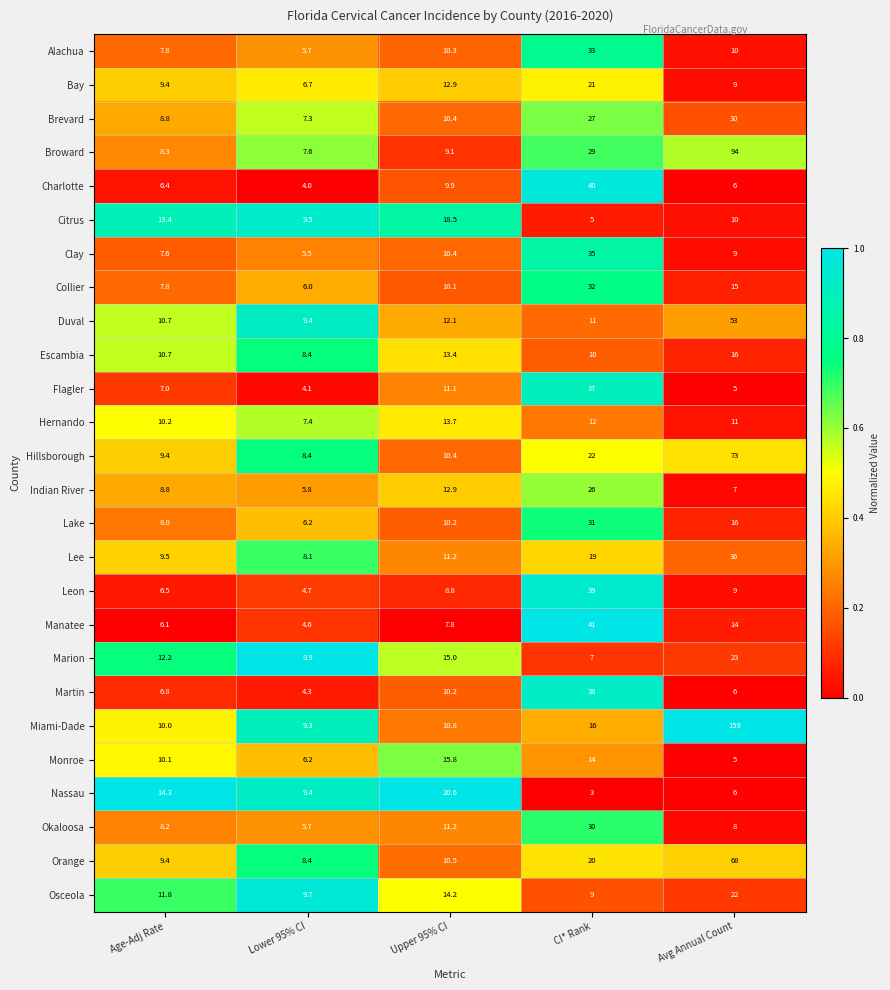

How many data points does each series have?

5